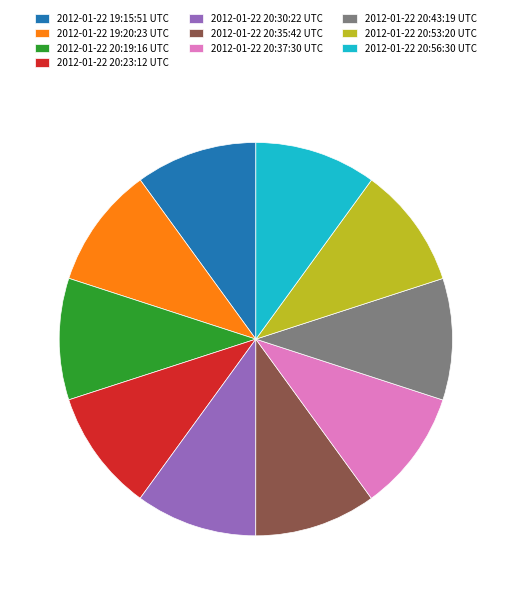

Count the number of slices in the pie.

10